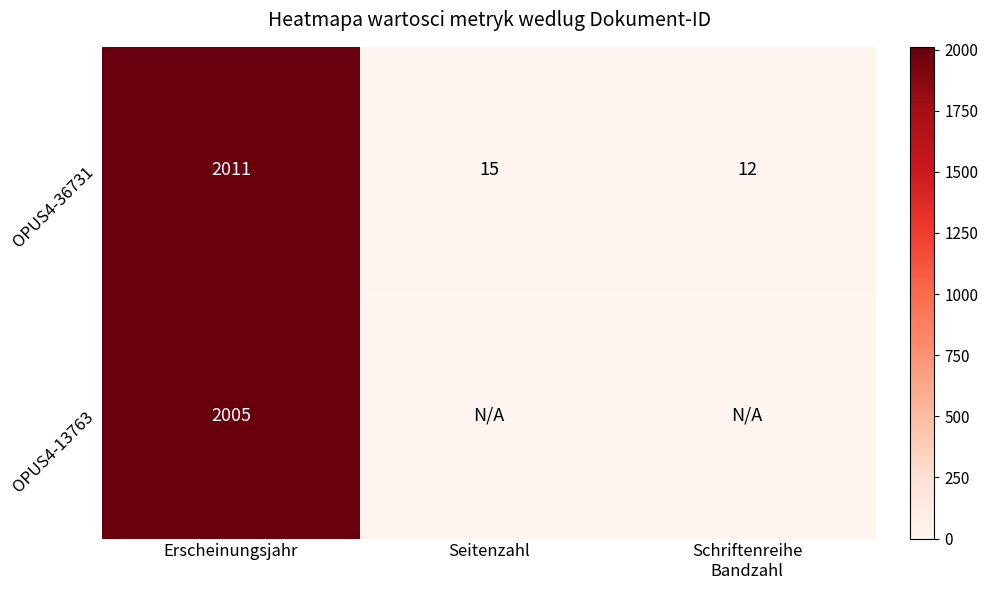

Where does the OPUS4-36731 series first go above 15?

Erscheinungsjahr